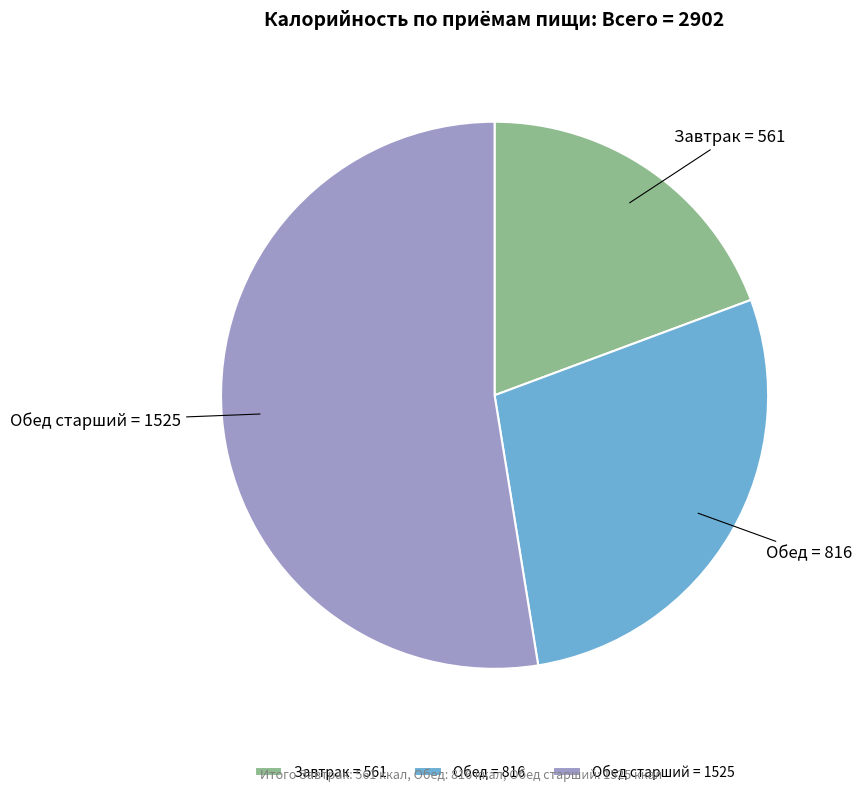

Do Обед and Завтрак together represent more than half of the pie?

No